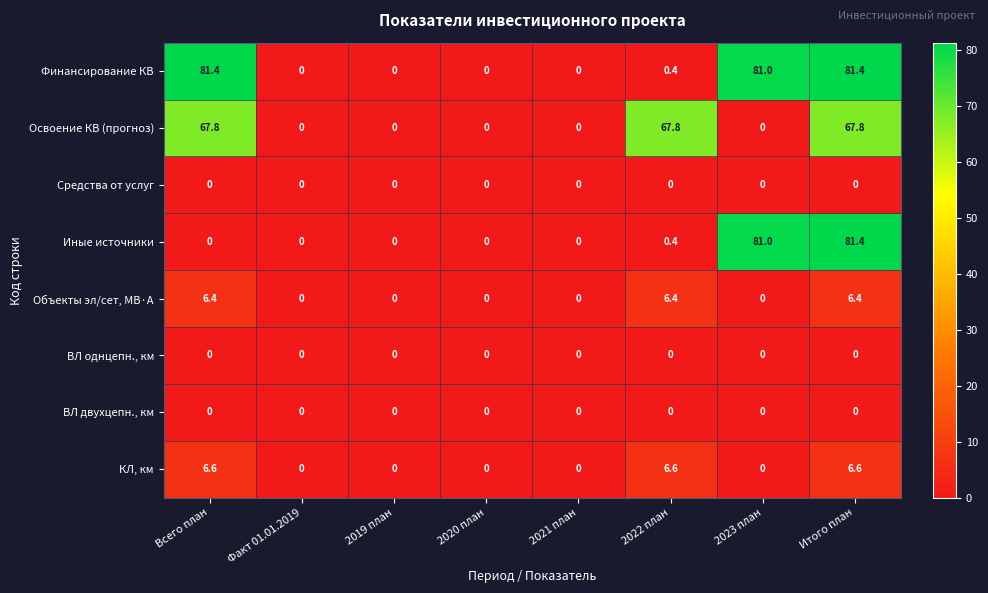

Which series has the largest total across all categories?

Финансирование КВ